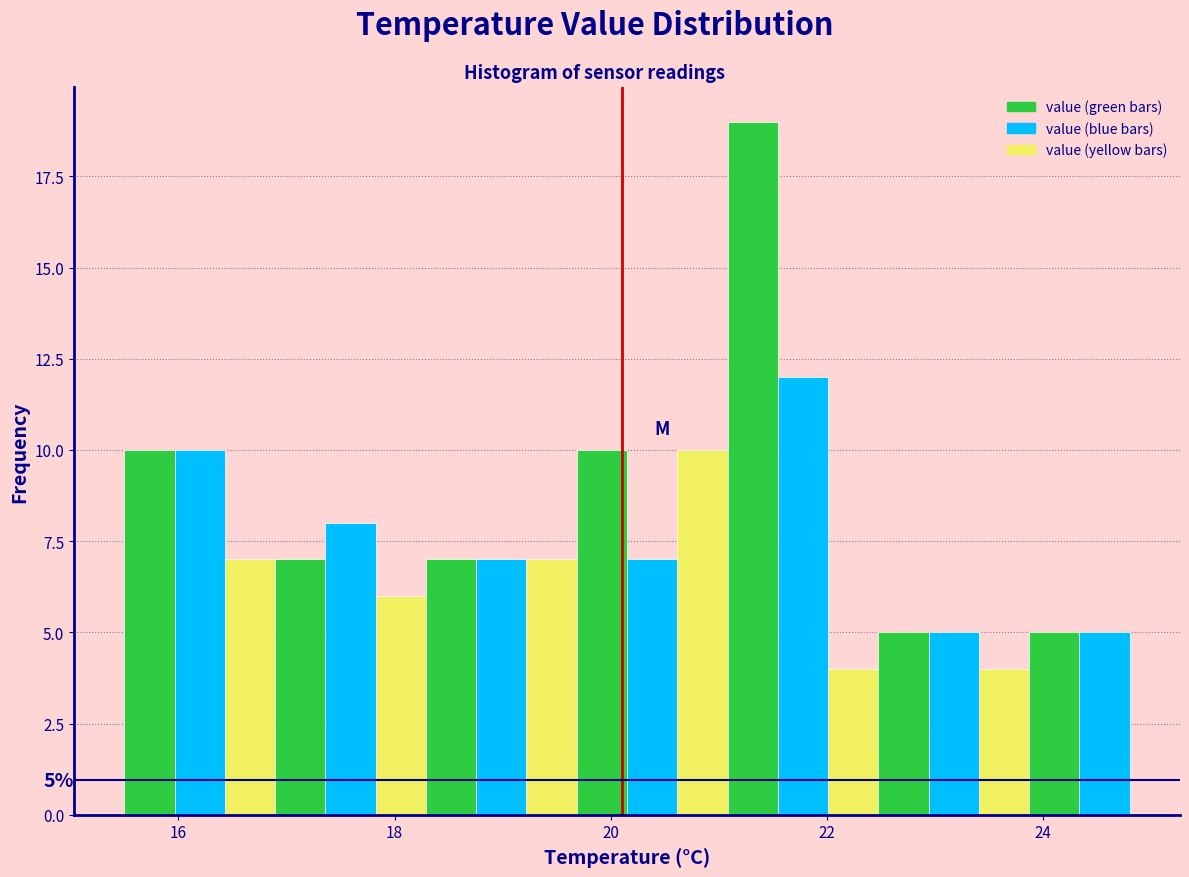

Read against the x-axis, roughly where is the centre of the tallest bar?

21.4